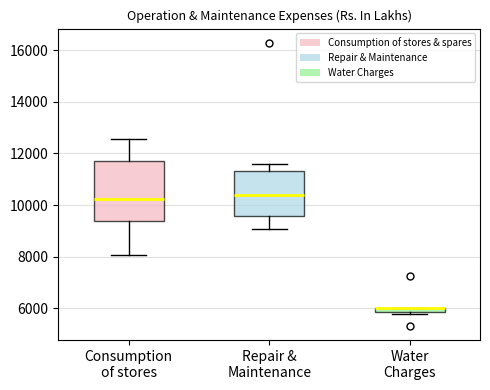

Which box is the tallest, from its lower edge to its upper edge?

Consumption of stores